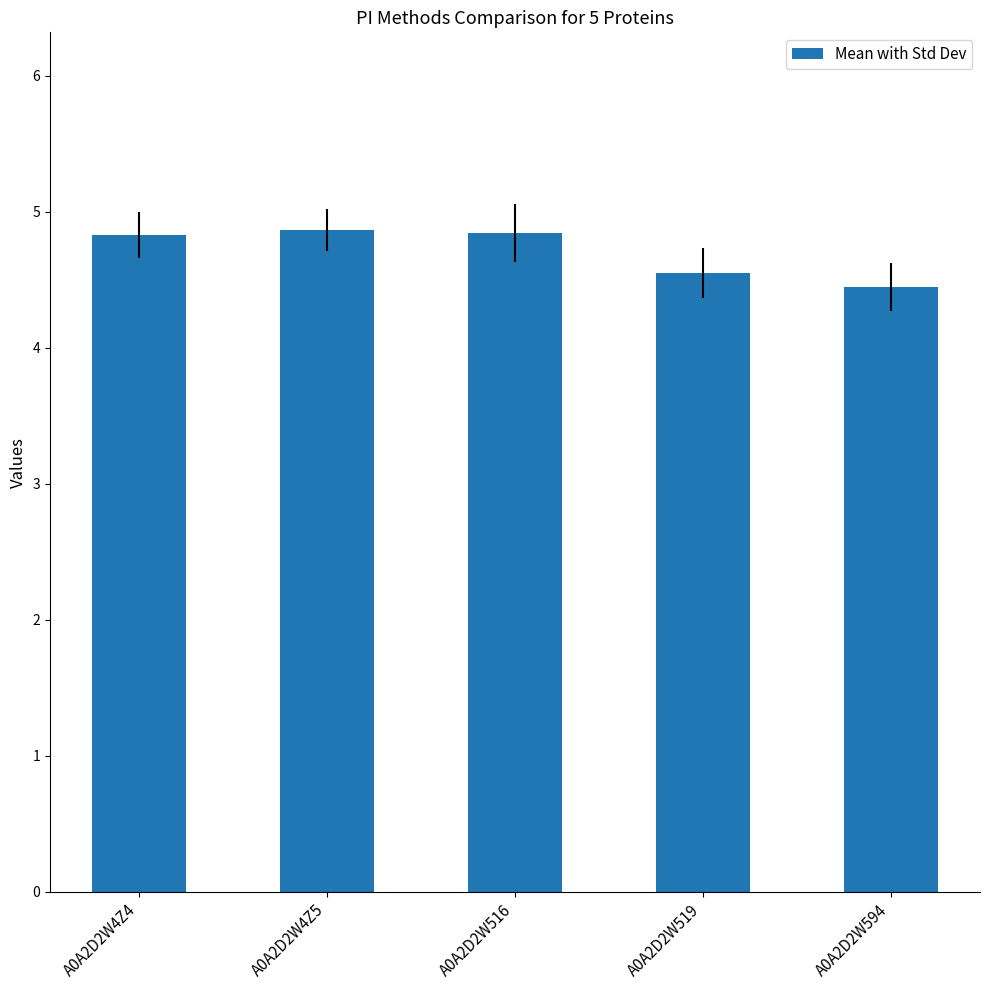

How many values are between 4 and 5?

5